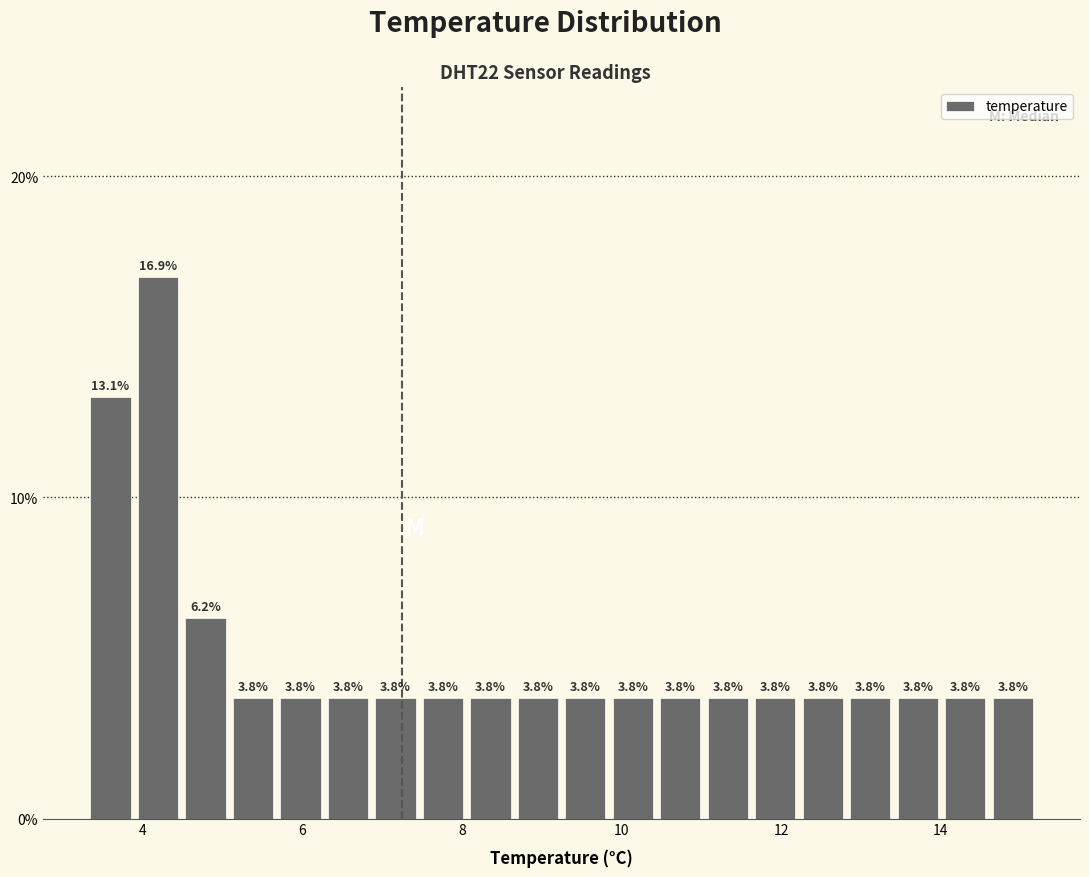

Around what value on the x-axis is the tallest bar? Give the approximate position of its centre, as read against the axis.

4.2